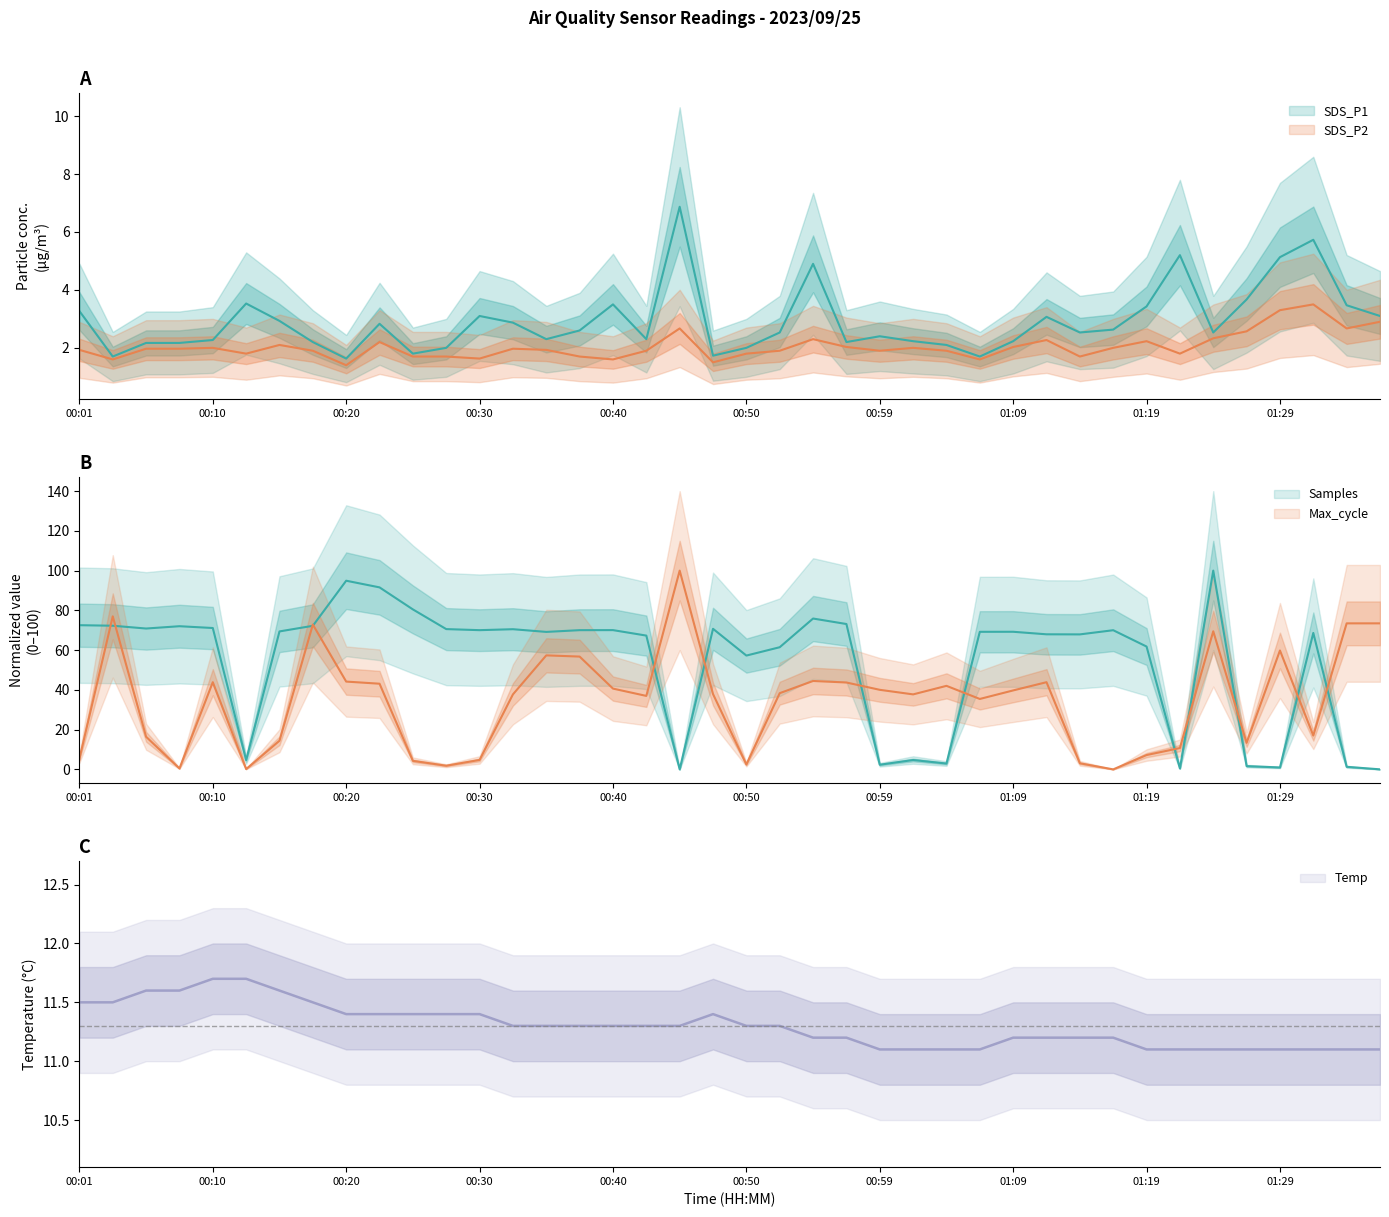

What is the difference between the maximum and minimum values in the SDS_P2 series?

2.1